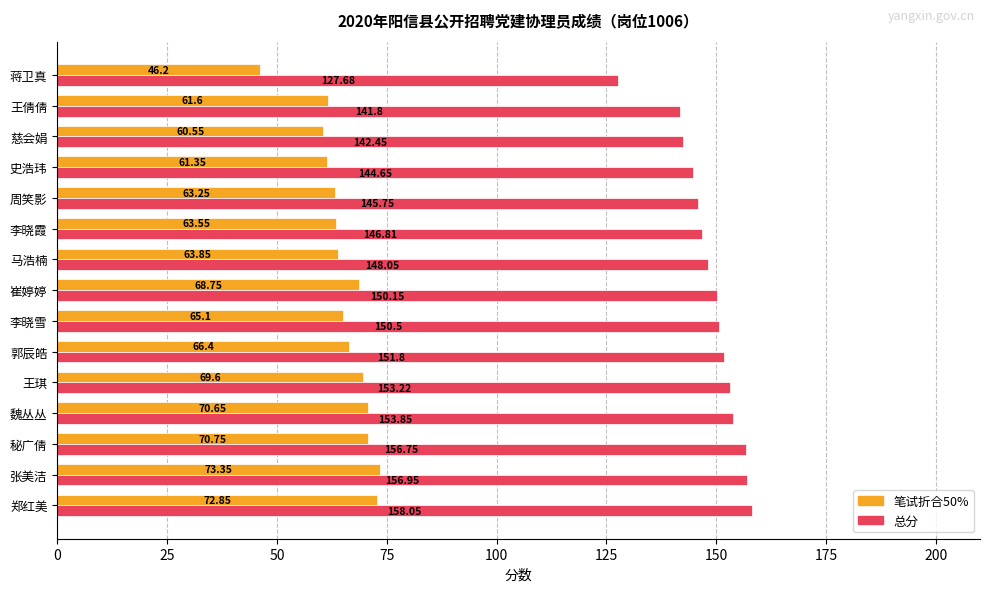

What are all the series names shown in the legend?

笔试折合50%, 总分